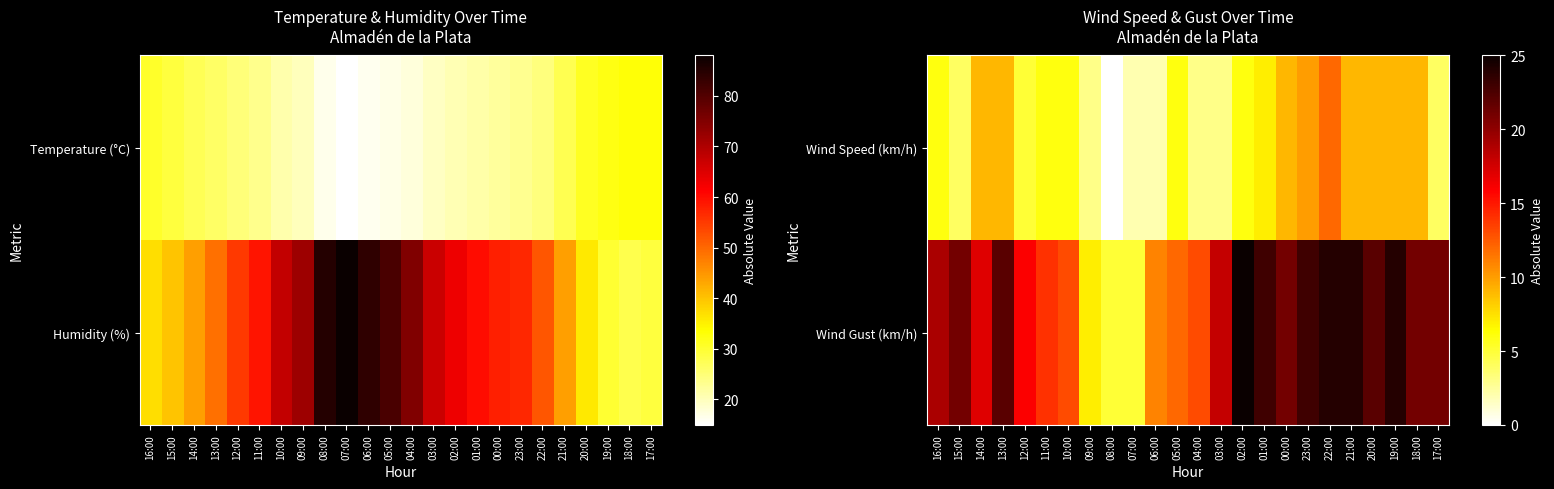

How many series are shown in this chart?

2